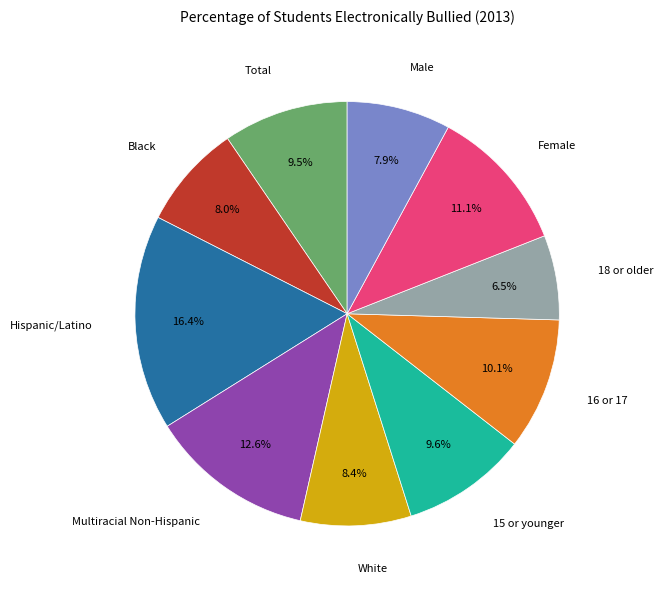

How many slices are in this pie chart?

10